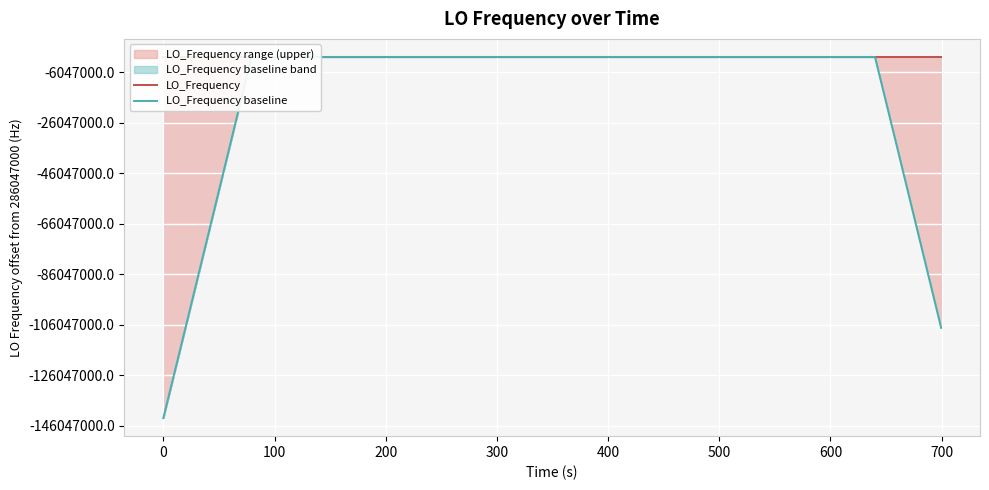

Is it true that LO_Frequency equals 286047016.5 at 500?

True